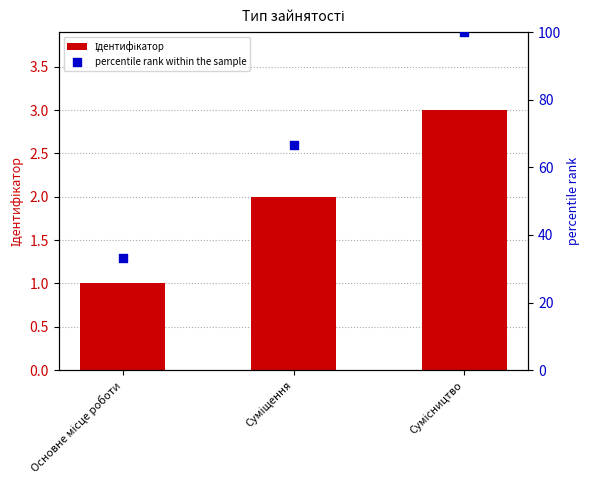

Which series has the largest total across all categories?

percentile rank within the sample